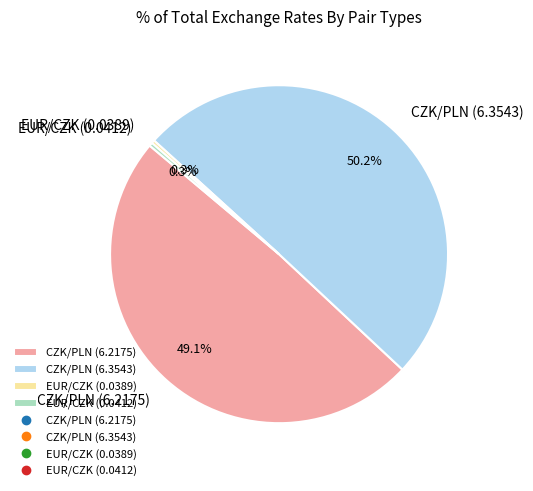

Count the number of slices in the pie.

4